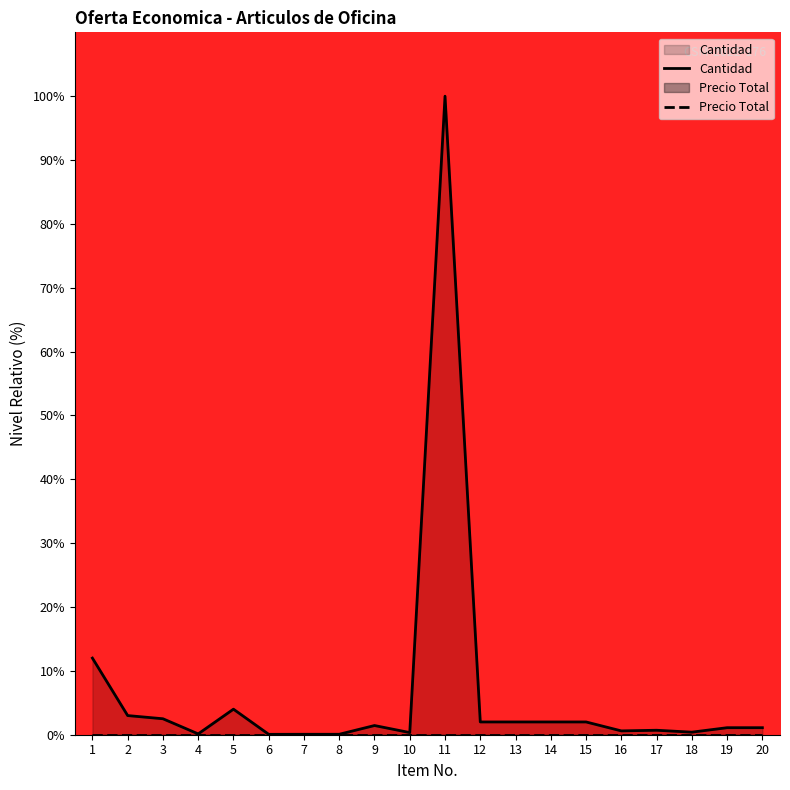

Reading right to left, extract all data points from this chart.

1.1	1.1	0.4	0.7	0.6	2.0	2.0	2.0	2.0	100.0	0.3	1.4	0.1	0.1	0.1	4.0	0.1	2.5	3.0	12.0